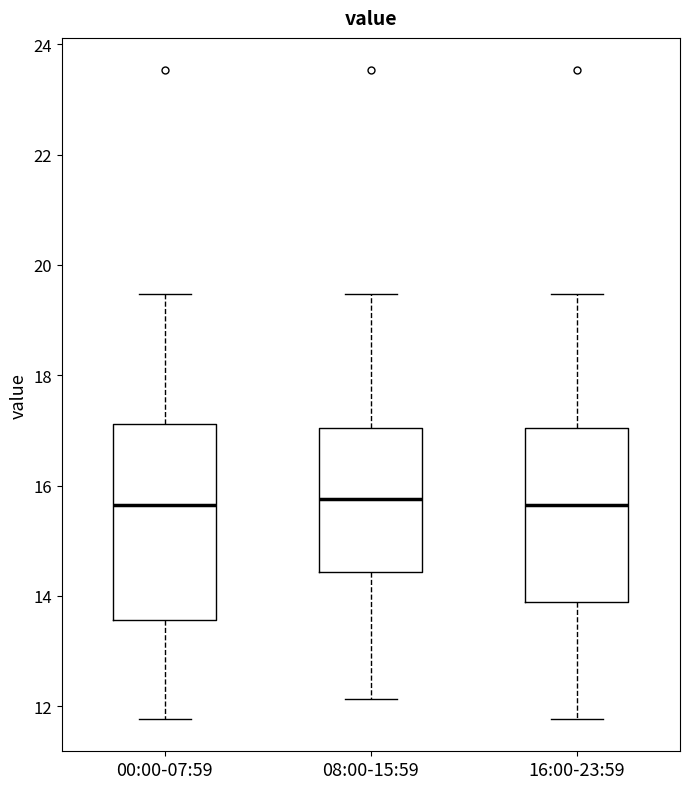

Where does the median line of the box for 16:00-23:59 sit on the y-axis? The values are not printed on the chart, so give them approximately, as read against the axis.

15.6